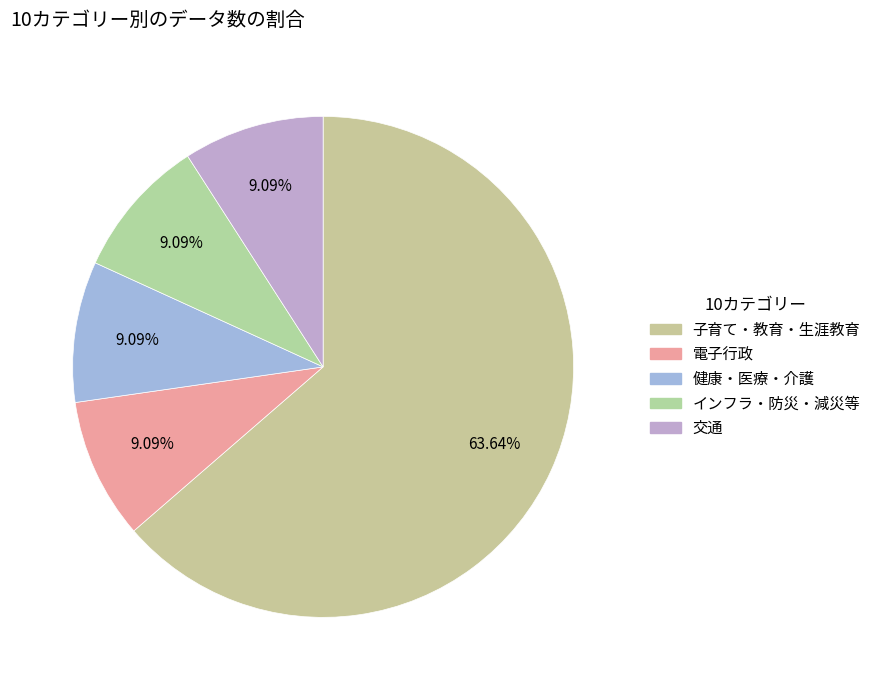

Is 子育て・教育・生涯教育 the majority of the pie?

Yes